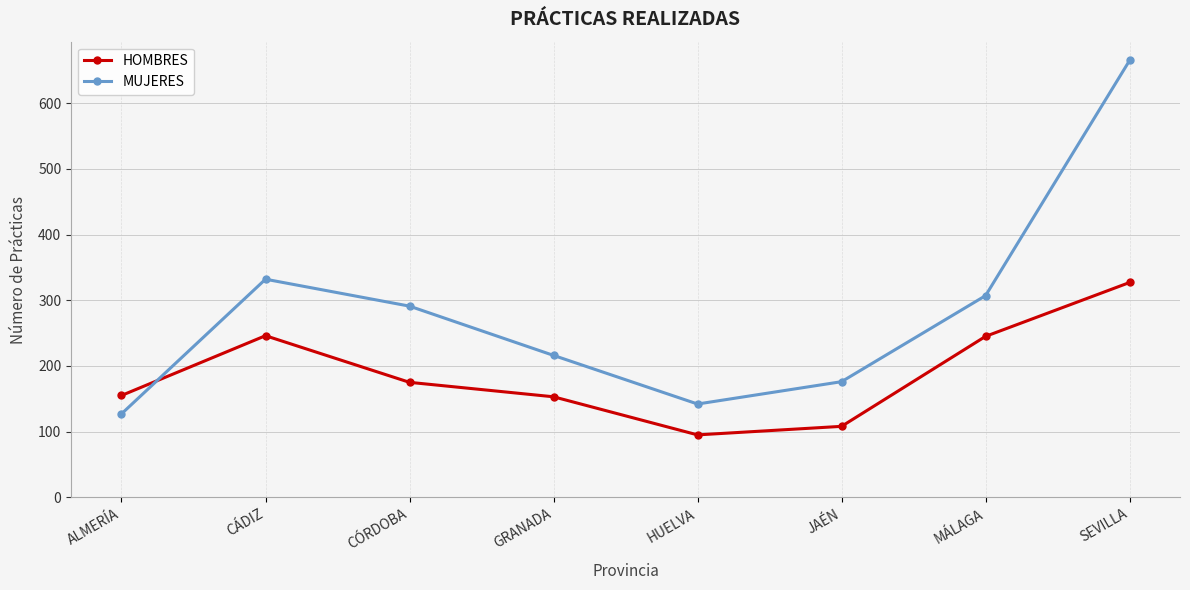

What is the approximate value of HOMBRES at HUELVA?

95